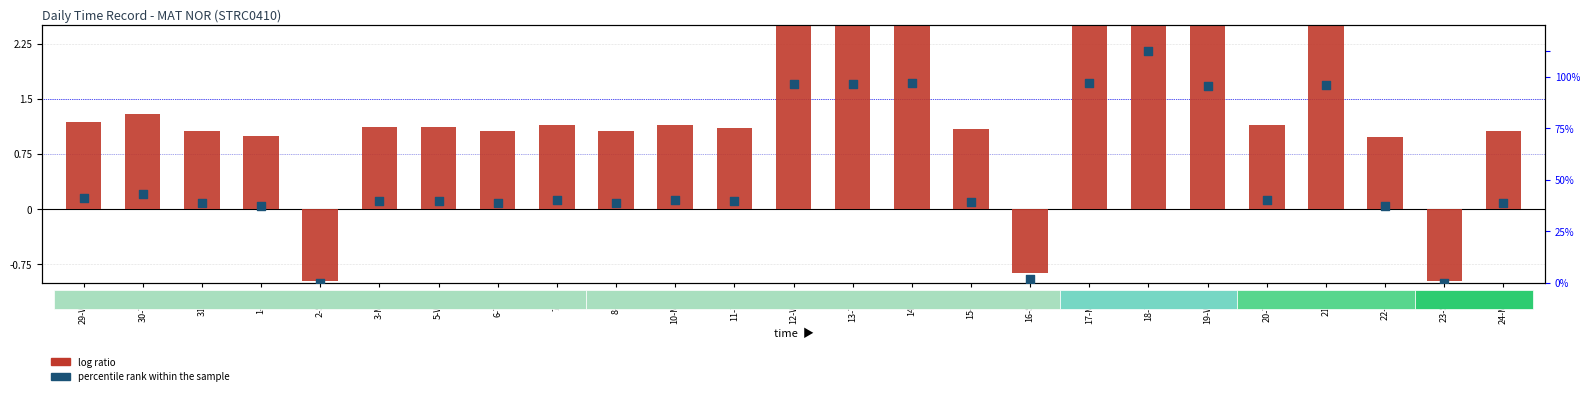

At how many categories does at least one series exceed 1?

20